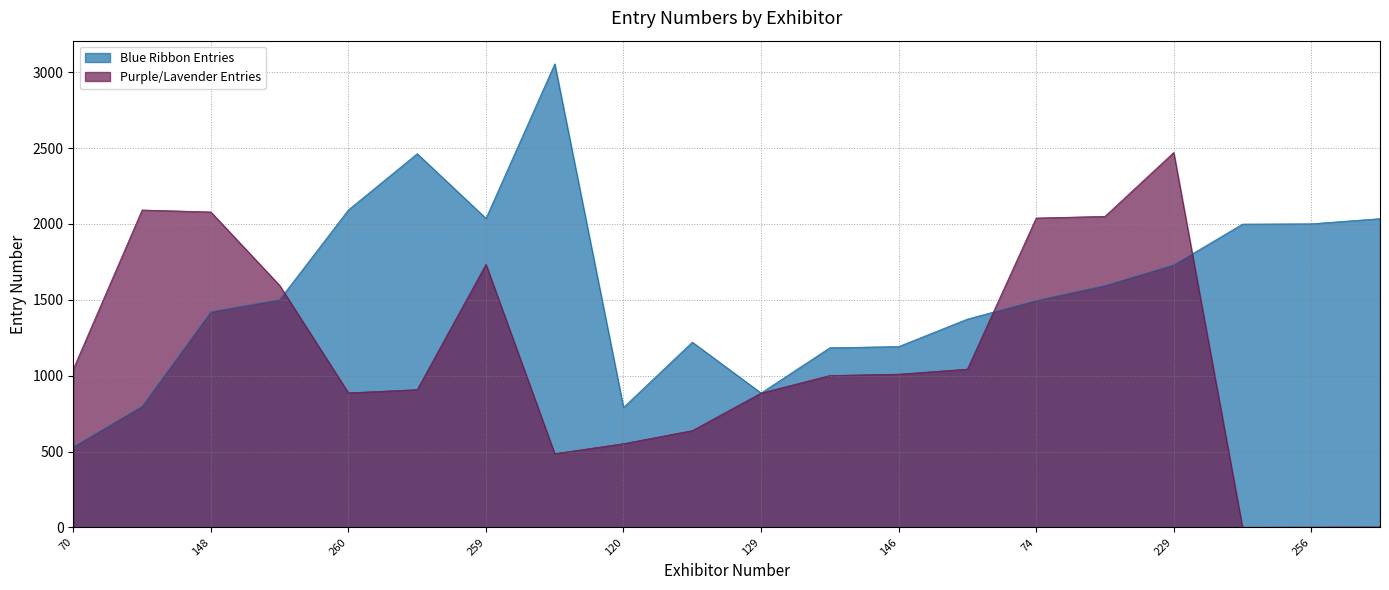

Which series has the largest range (max minus min)?

Blue Ribbon Entries